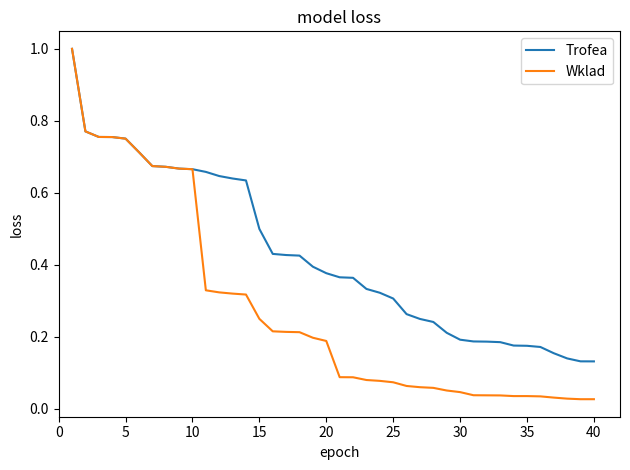

What is the greatest value displayed?

1.0